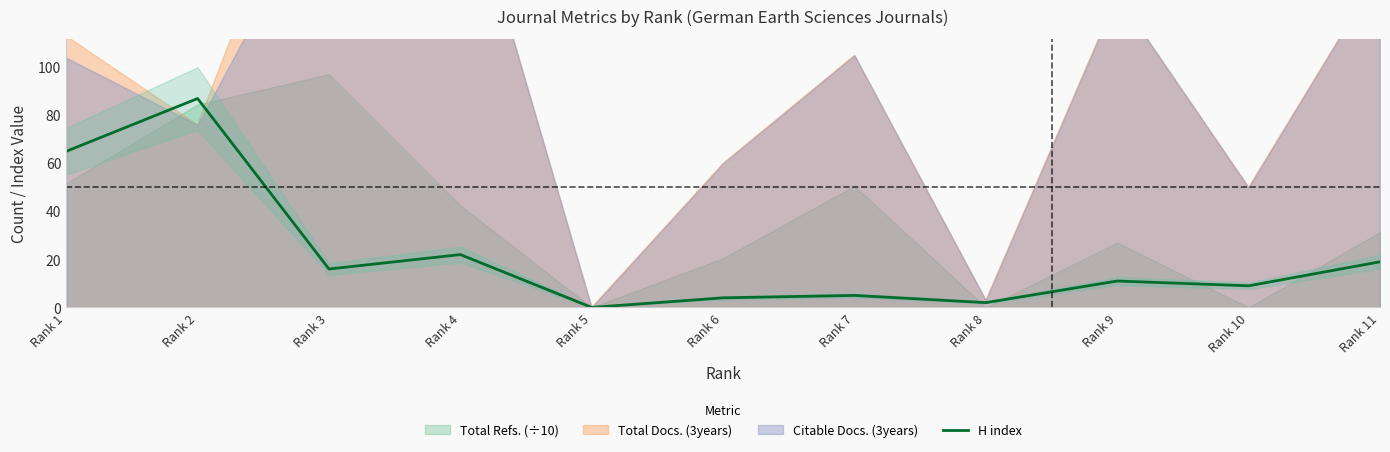

What is the sum of all values?

240